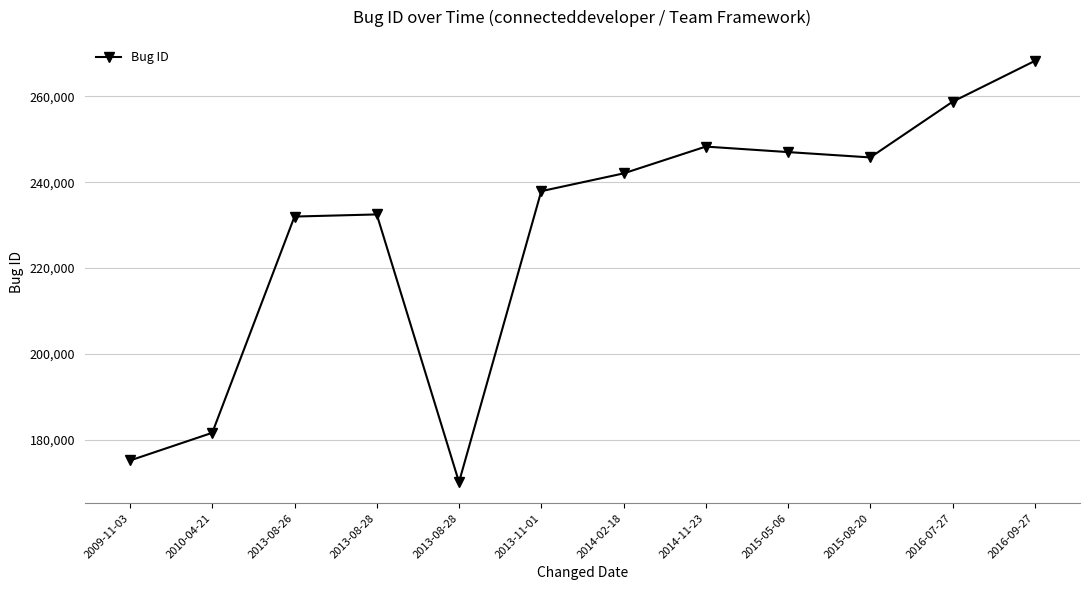

Which label corresponds to the smallest value in the chart?

2013-08-28